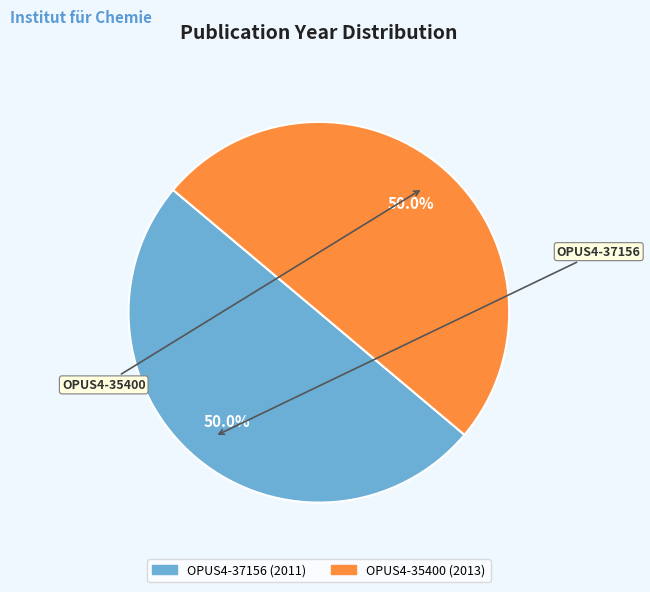

Approximately how many times larger is the value at OPUS4-37156 compared to OPUS4-35400?

1.0